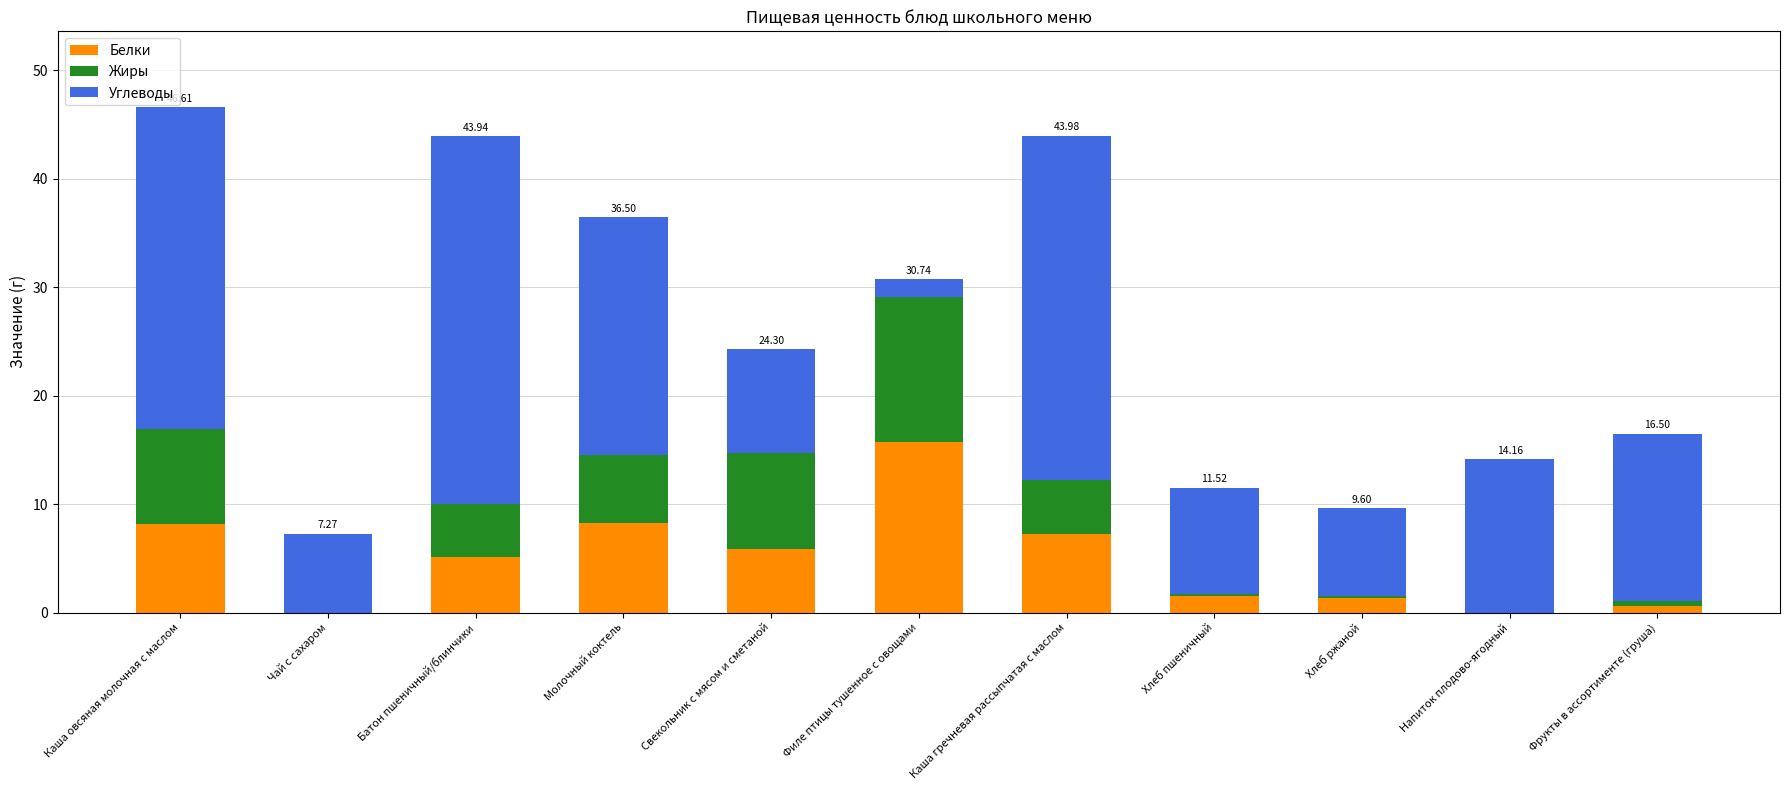

Where does the Белки series first go above 5?

Каша овсяная молочная с маслом